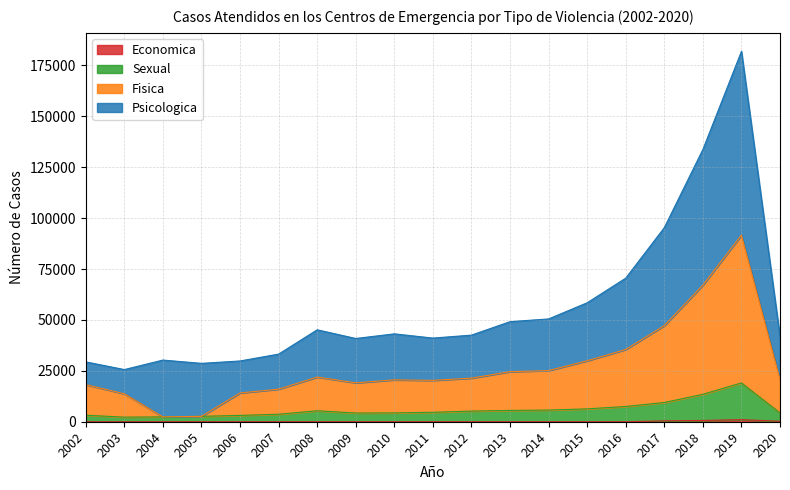

True or false: Sexual and Economica intersect in this chart.

False